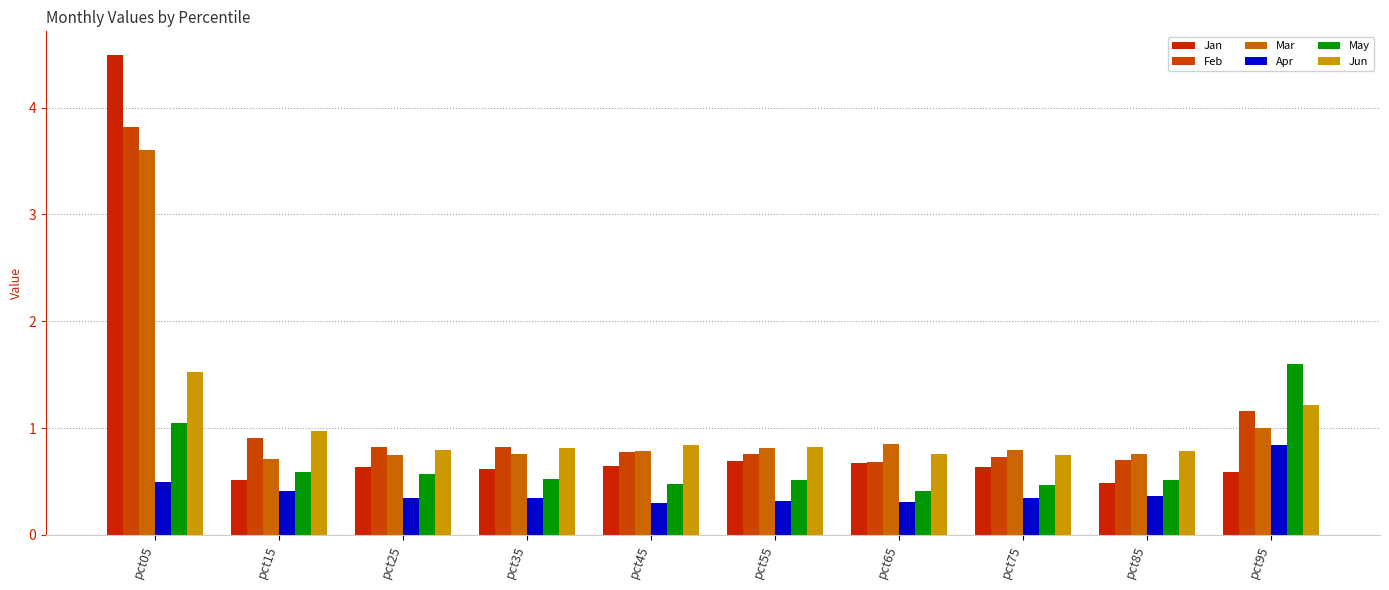

Is it true that Jan equals 0.5 at pct85?

True